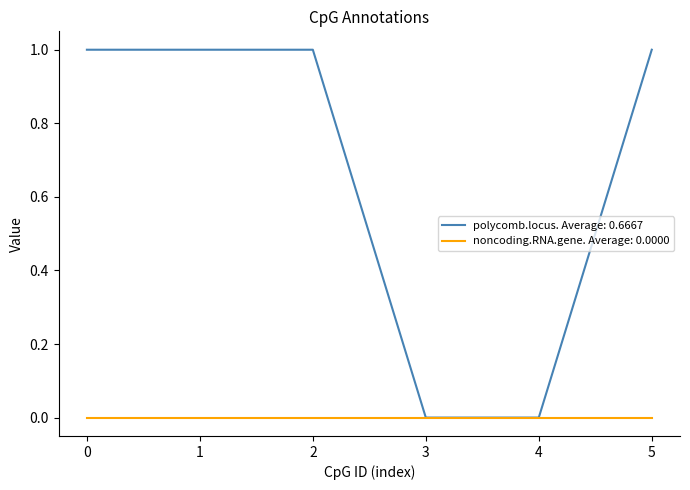

Between 1 and 3, which series saw the biggest shift?

polycomb.locus. Average: 0.6667